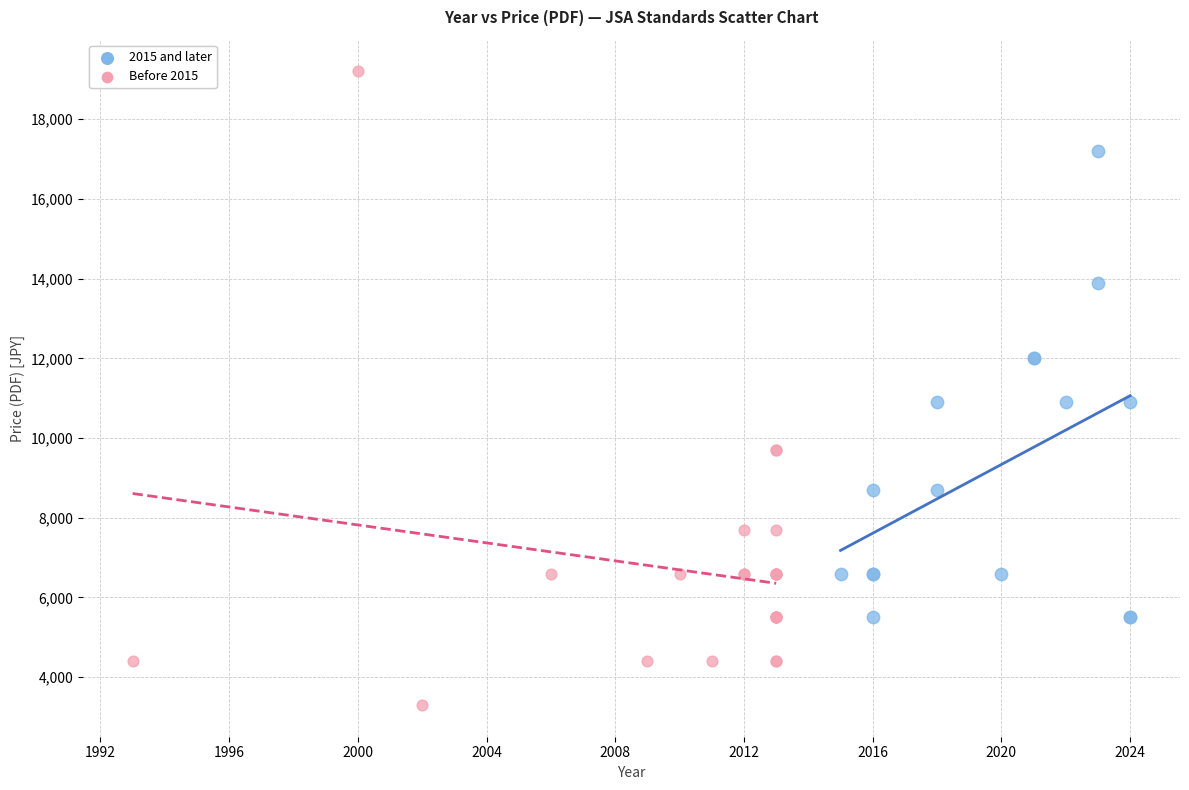

Which series contains the lowest Y value?

Before 2015